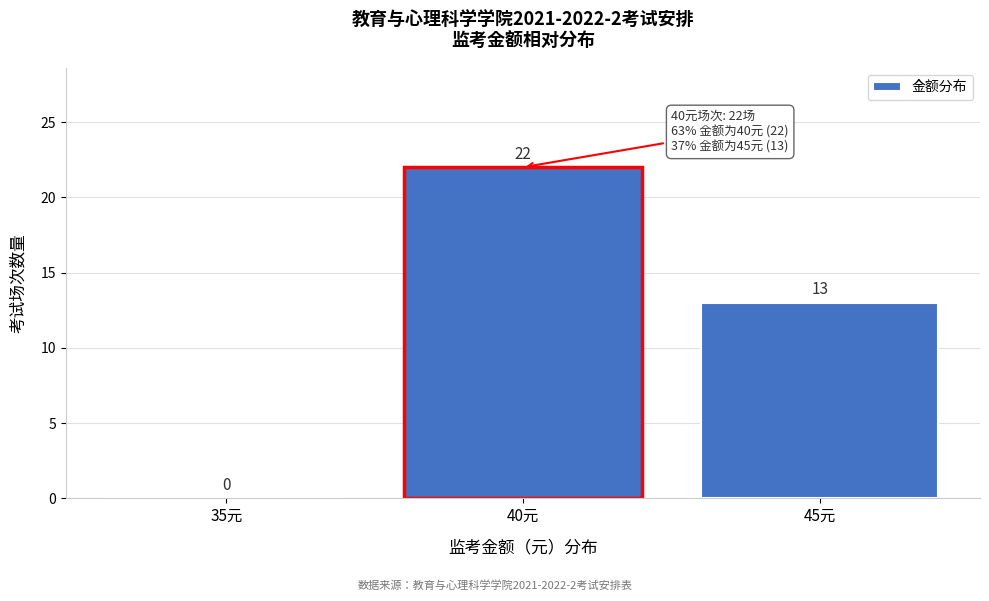

Reading right to left, what are all the values shown in this chart?

45元=13	40元=22	35元=0